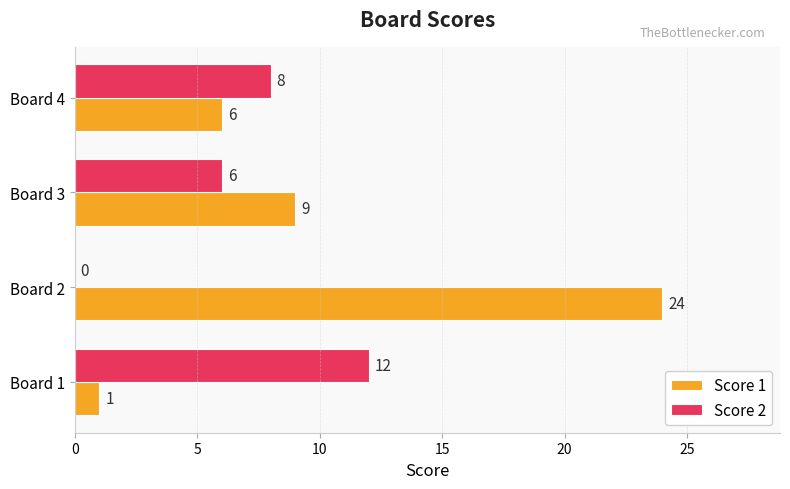

What is the sum of the Score 1 values at Board 4 and Board 1?

7